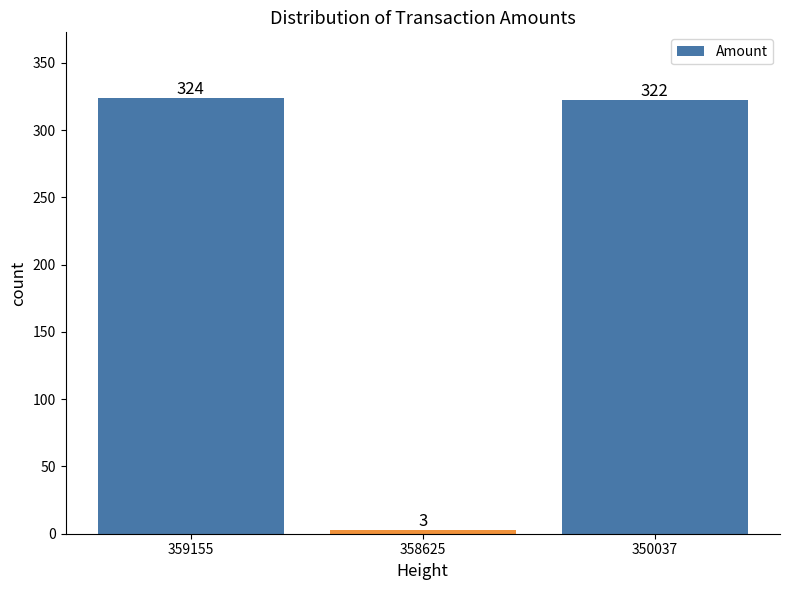

What is the sum of the values at 350037 and 358625?

325